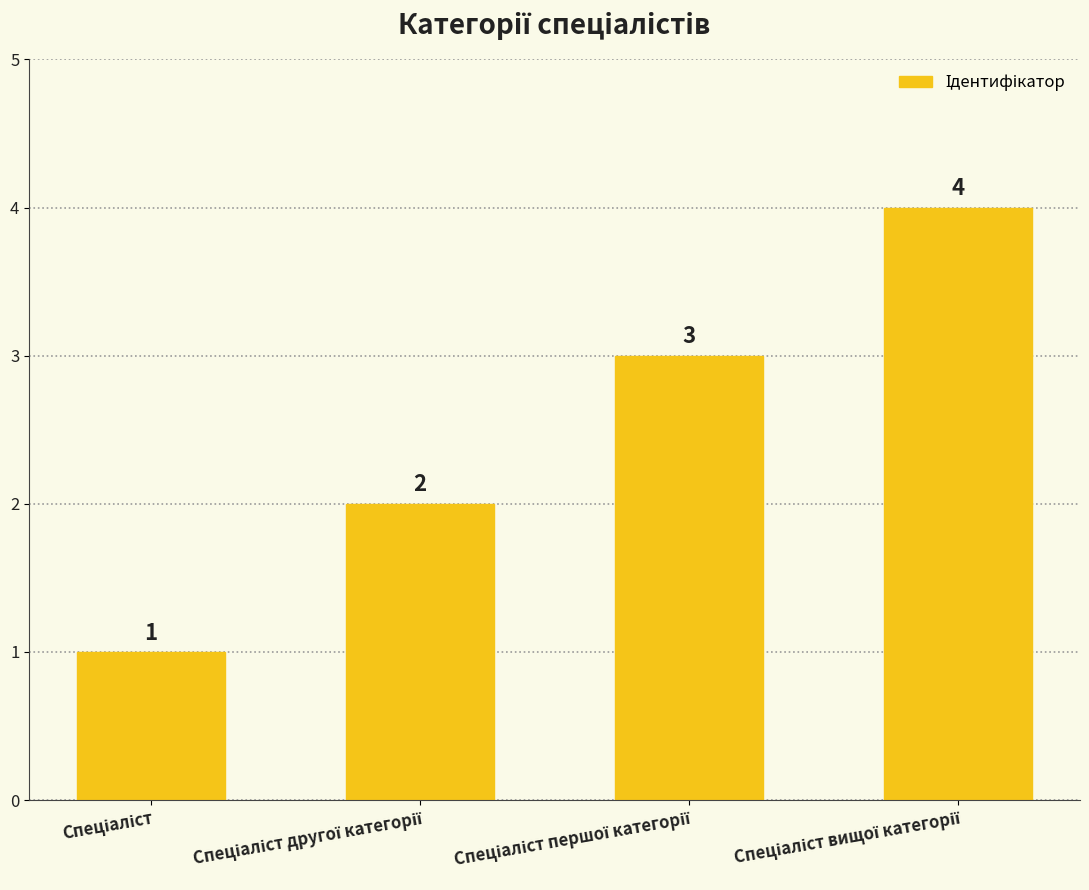

What is the difference between the maximum and minimum values?

3